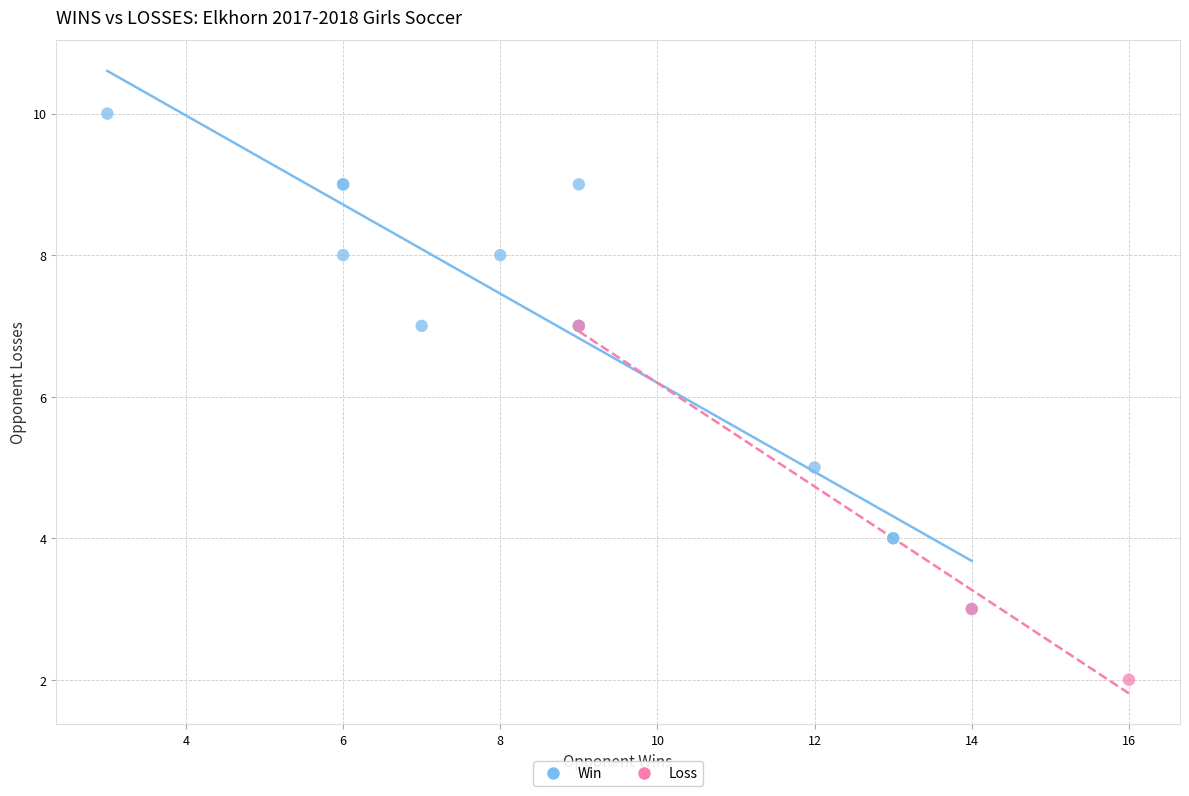

Which series contains the highest Y value?

Win